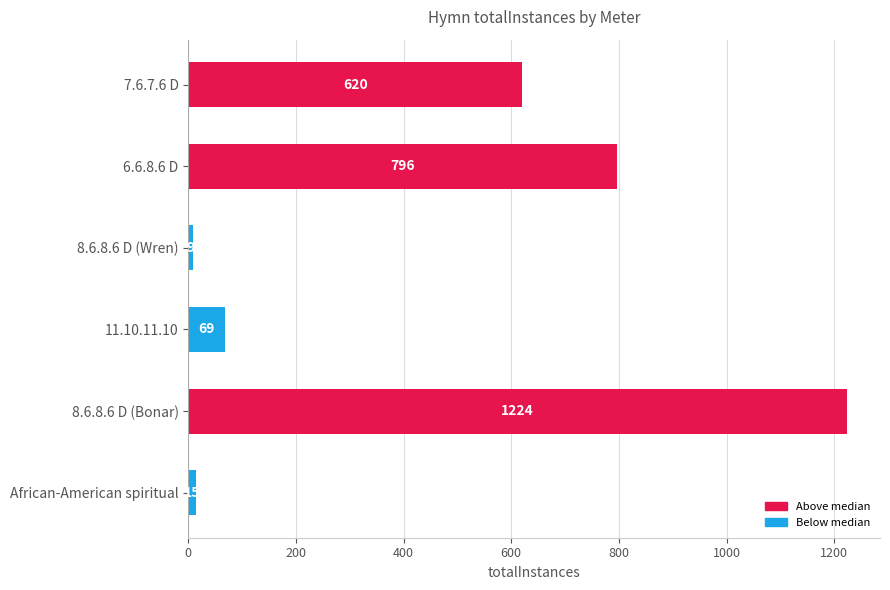

True or false: the data shows 796 at 6.6.8.6 D.

True